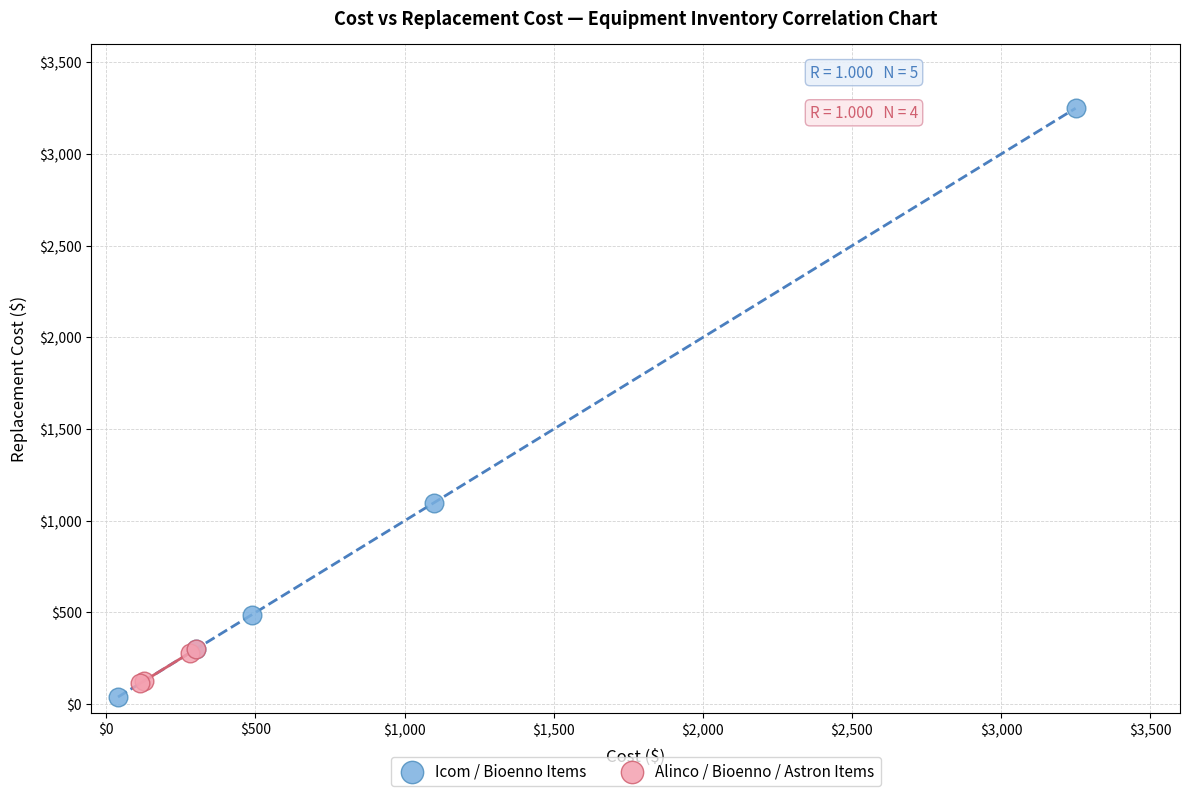

Which series has the largest Y range (max minus min)?

Icom / Bioenno Items